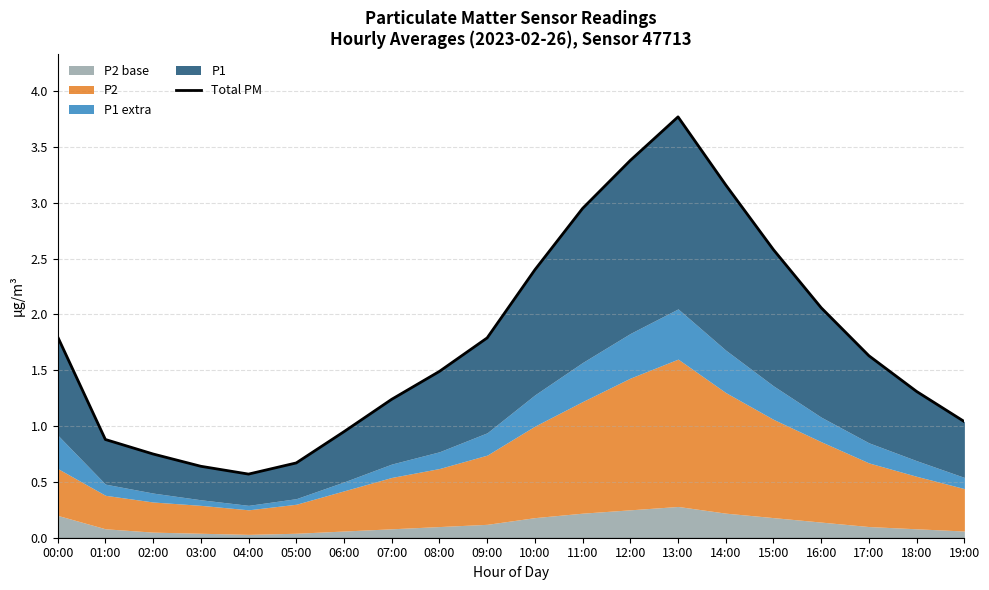

Which has a higher value, 09:00 or 10:00?

10:00